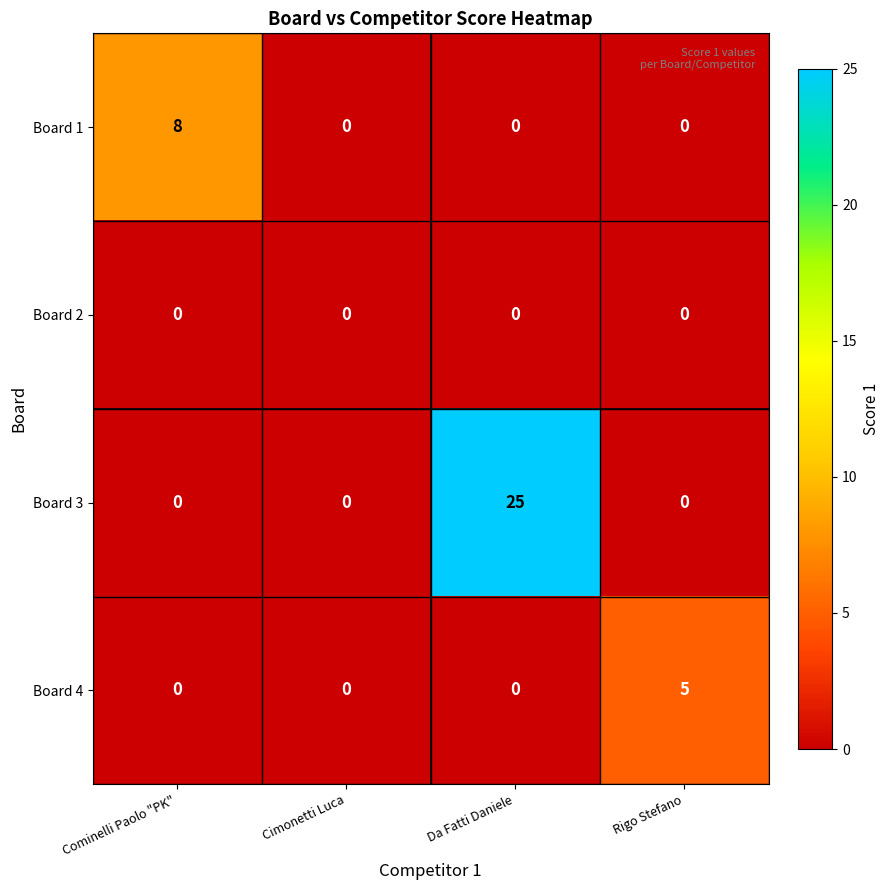

Which series has the largest total across all categories?

Board 3